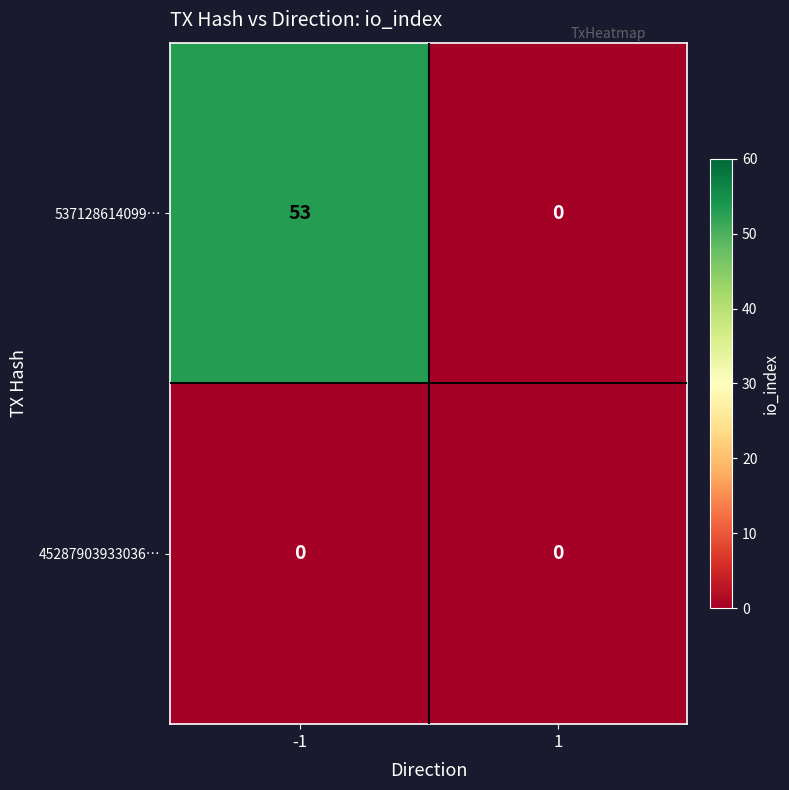

At which category is the sum across all series the highest?

-1